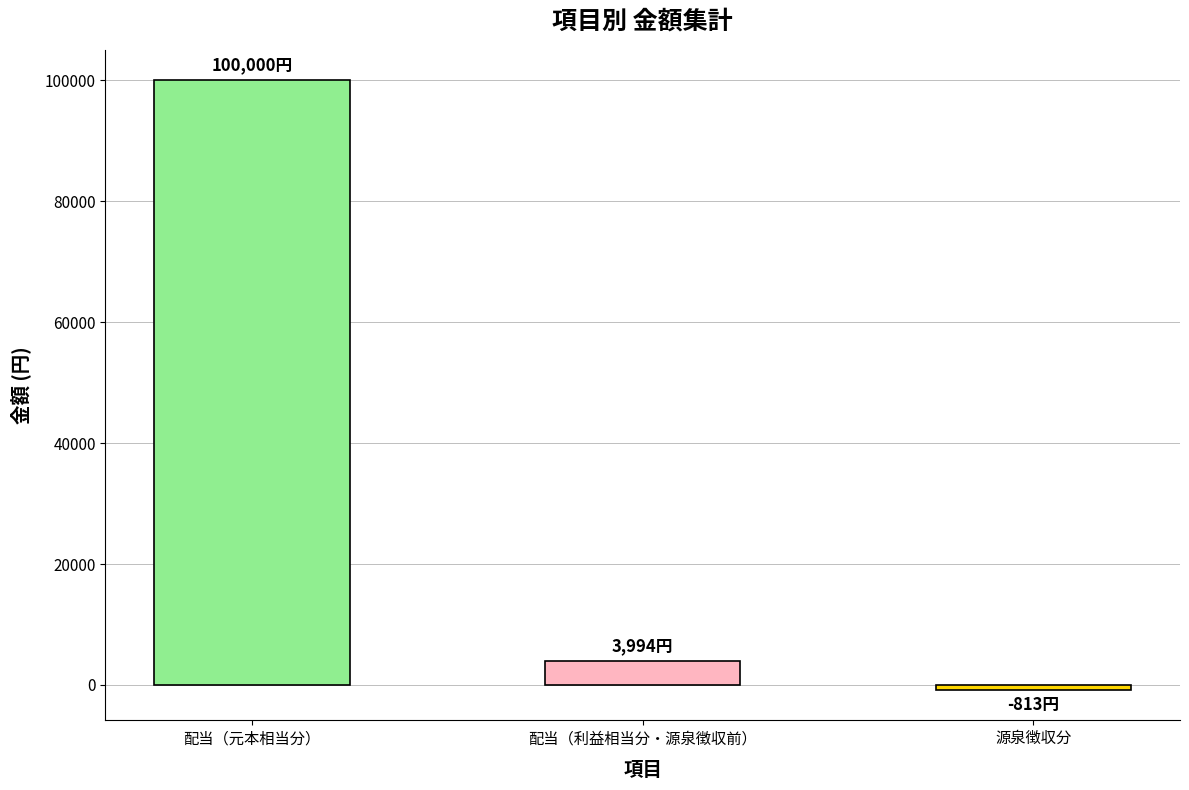

Rank the categories by value from lowest to highest.

源泉徴収分, 配当（利益相当分・源泉徴収前）, 配当（元本相当分）